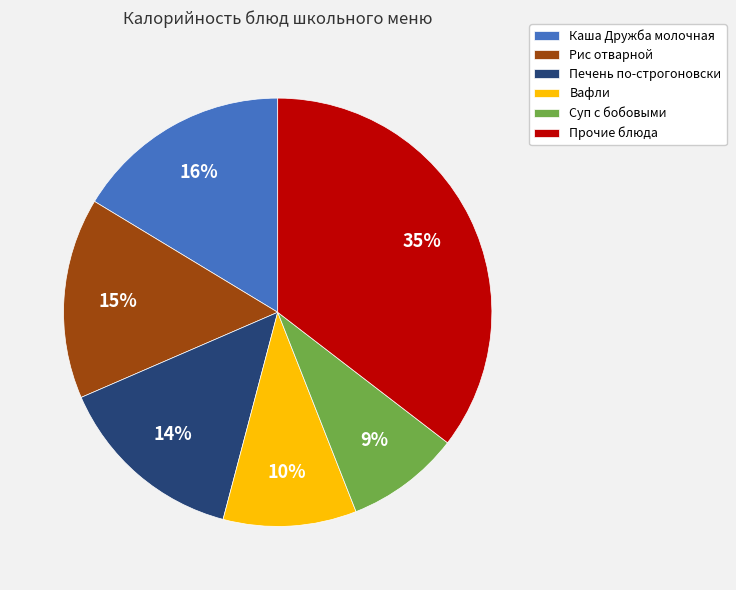

To the nearest percent, what is the average slice percentage?

17%